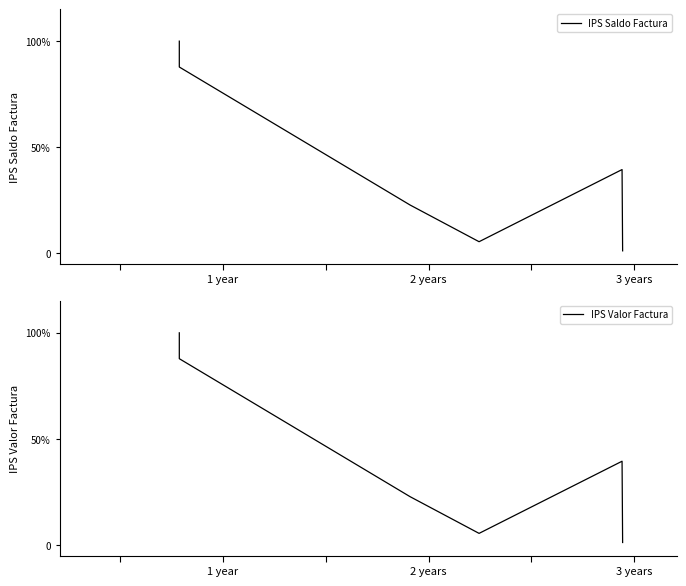

Reading right to left, extract all data points from this chart.

IPS Saldo Factura: 1.2	39.5	5.5	22.8	87.8	100.0
IPS Valor Factura: 1.2	39.5	5.5	22.8	87.8	100.0